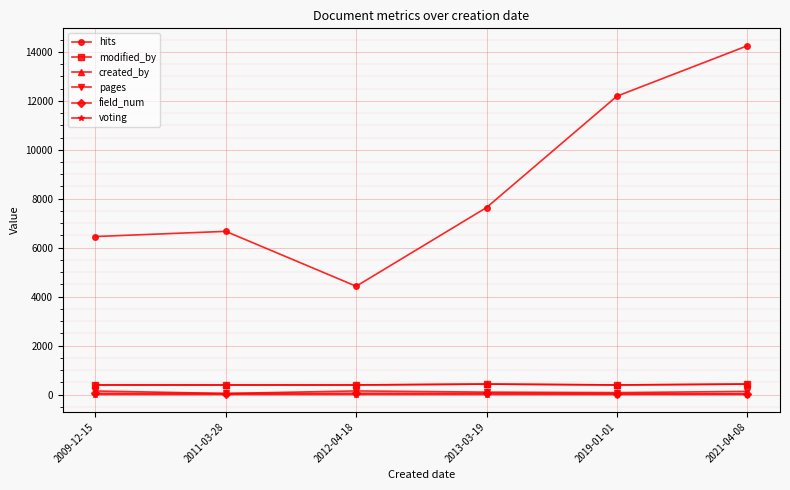

What position from the left is 2013-03-19?

4